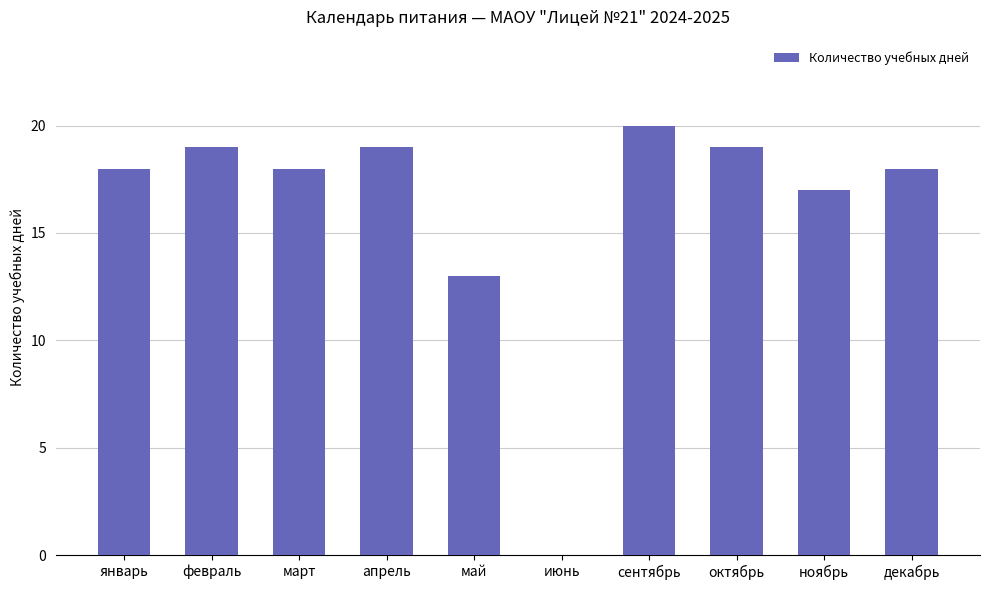

How many data points does each series have?

10